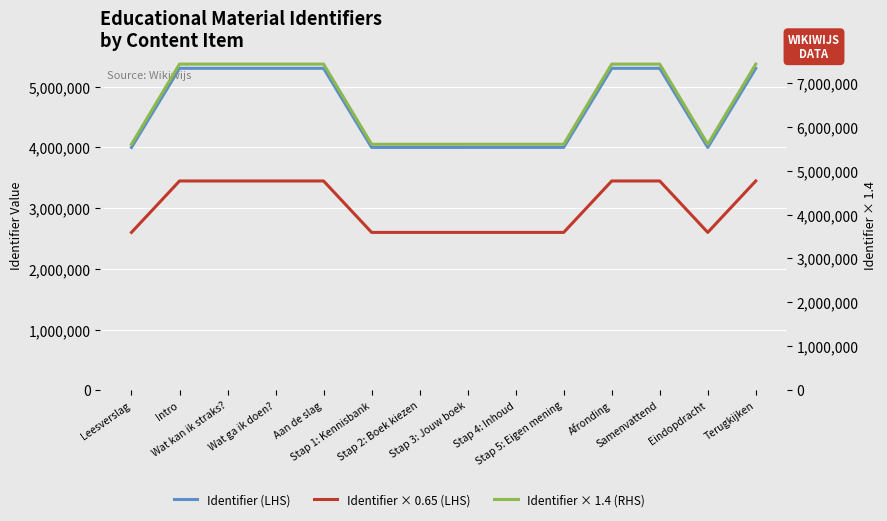

What is the sum of the Identifier × 0.65 (LHS) values at Stap 5: Eigen mening and Samenvattend?

6048352.1